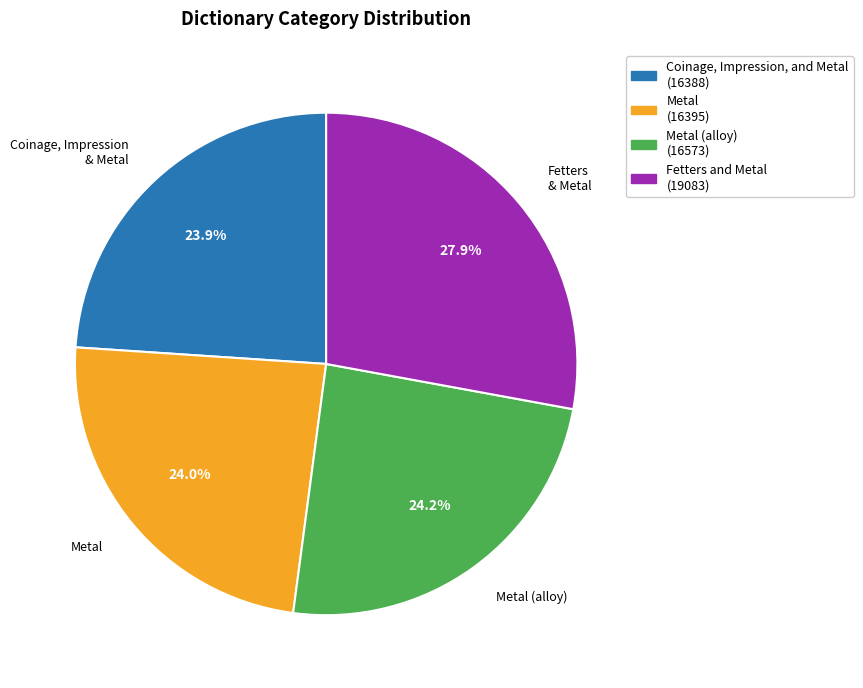

Is there any slice that represents more than half of the pie?

No